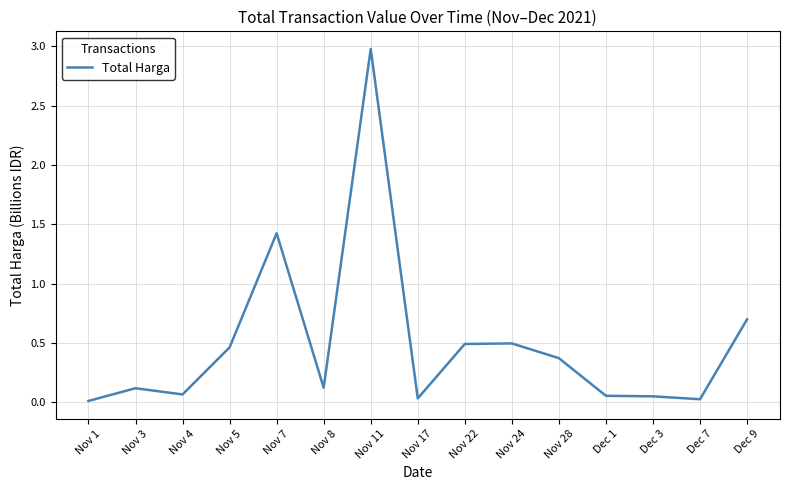

What is the change in value from Nov 11 to Nov 24?

-2.5